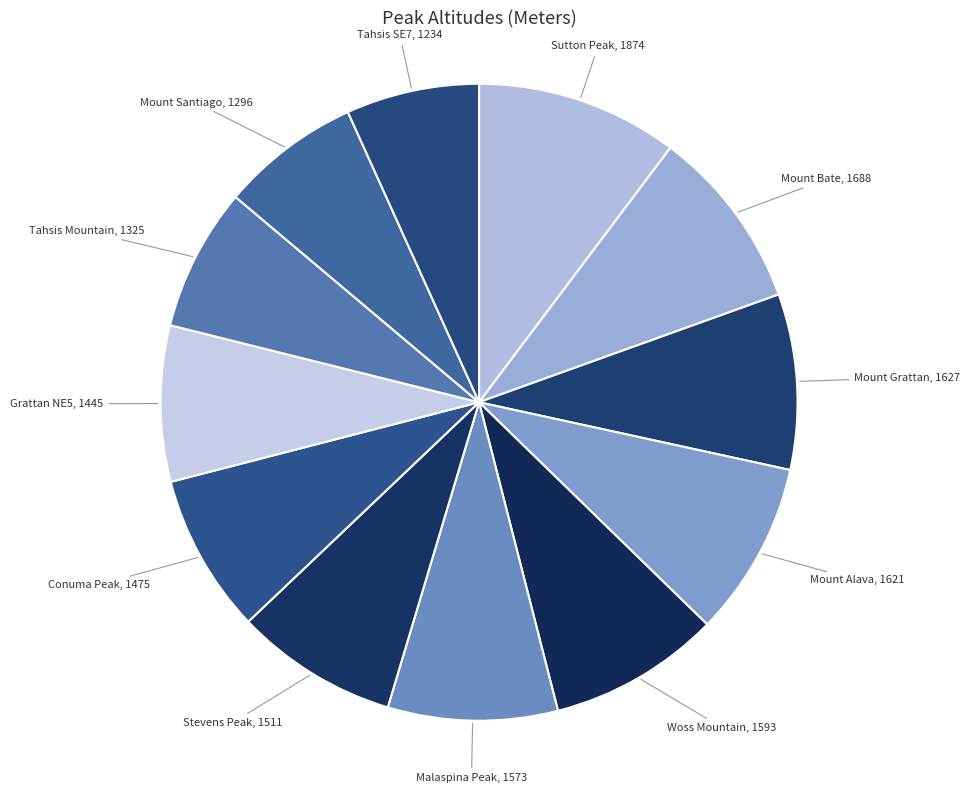

Do Malaspina Peak and Woss Mountain together represent more than half of the pie?

No